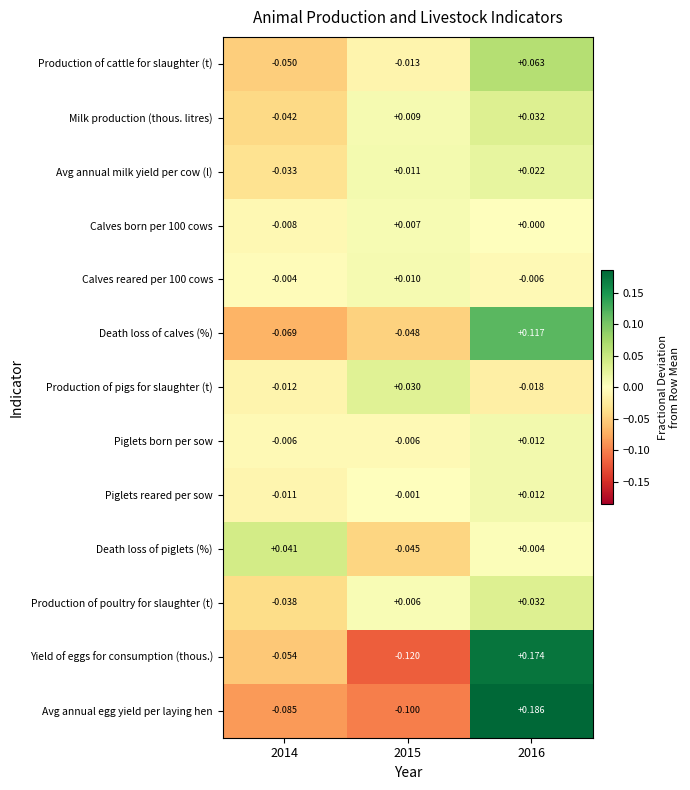

Is the value of Avg annual milk yield per cow (l) at 2014 greater than the value of Piglets reared per sow at 2016?

No